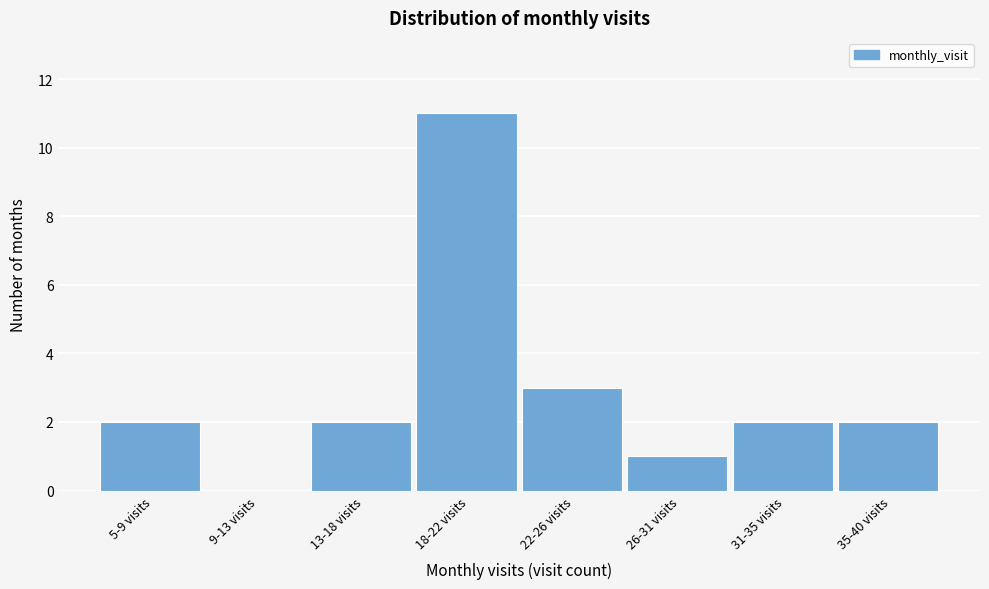

Is it true that the value at 22-26 visits is 1?

False